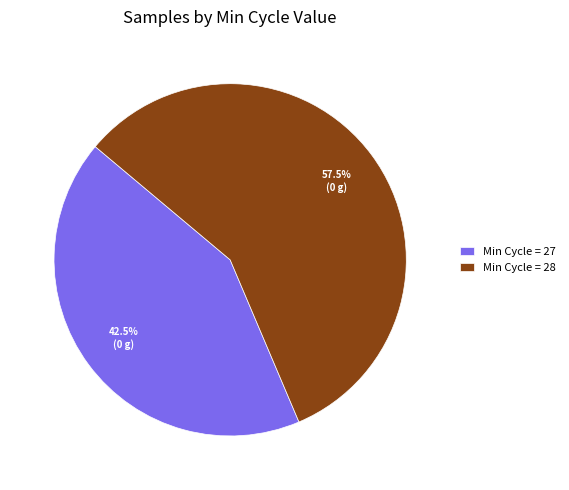

Rank the categories by value from lowest to highest.

Min Cycle = 27, Min Cycle = 28